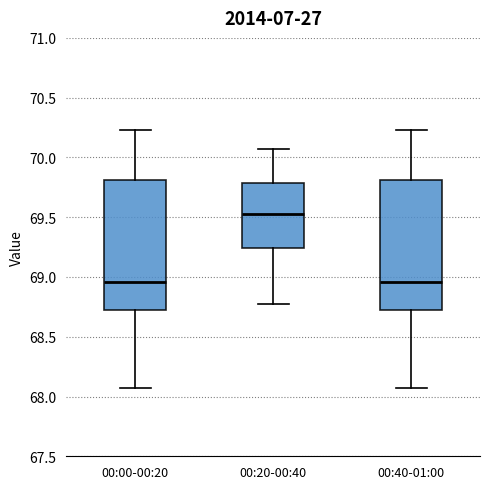

Reading left to right, transcribe this box plot: for each box, give where its median line is, the range the box spans, and where its two whiskers end, as read against the y-axis. The values are not printed on the chart, so give them approximately, as read against the axis.

00:00-00:20: median 68.95, box 68.75 to 69.80, whiskers 68.05 to 70.25
00:20-00:40: median 69.55, box 69.25 to 69.80, whiskers 68.75 to 70.05
00:40-01:00: median 68.95, box 68.75 to 69.80, whiskers 68.05 to 70.25